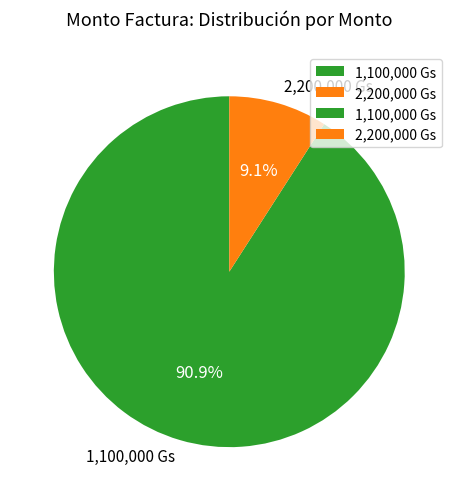

Which slice is the smallest?

2,200,000 Gs